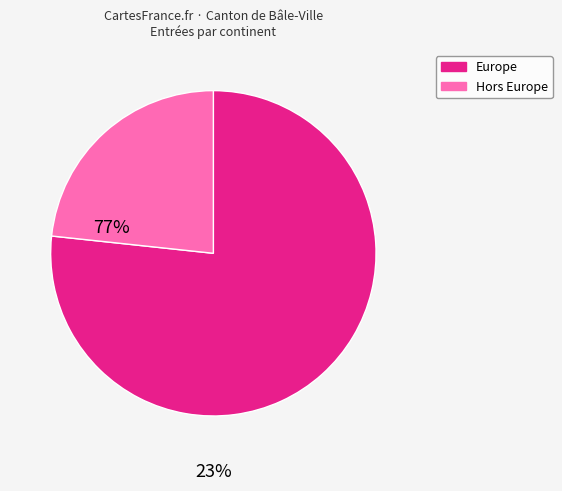

Is there any slice that represents more than half of the pie?

Yes